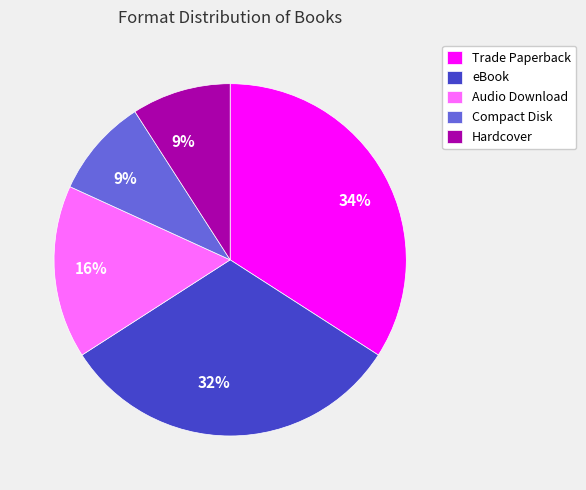

Combined, do Trade Paperback and Hardcover account for over 50%?

No